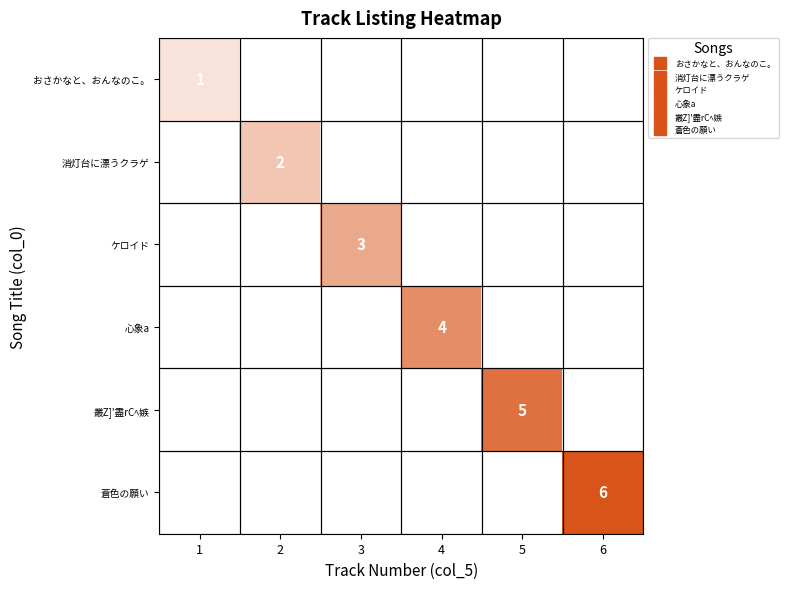

What is the difference between the maximum and minimum values in the 蒼色の願い series?

6